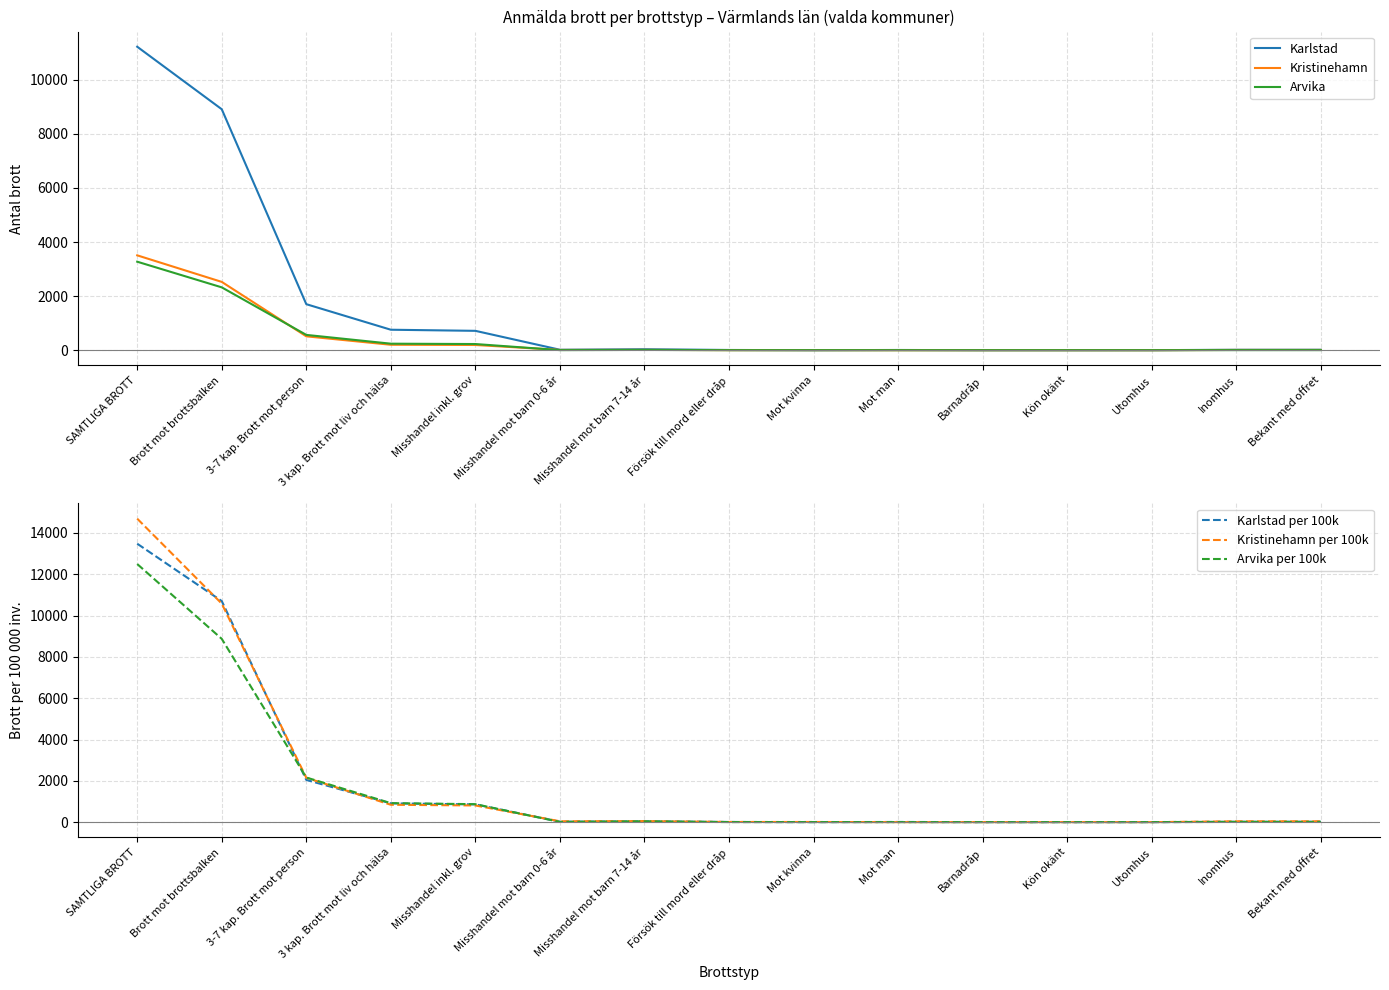

The Kristinehamn per 100k series shows 8751 at Mot man. True or false?

False